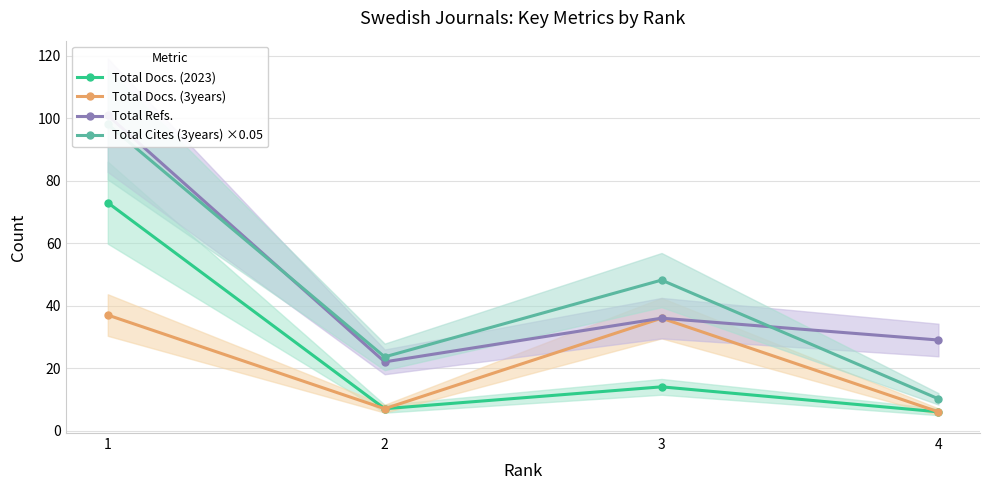

Which series has the largest total across all categories?

Total Refs.